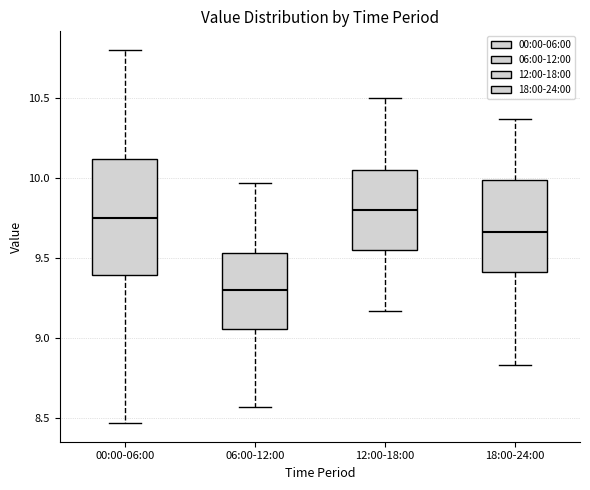

Reading left to right, read every box against the y-axis: the position of its median line, the range the box covers, and the ends of its whiskers. The values are not printed on the chart, so give them approximately, as read against the axis.

00:00-06:00: median 9.75, box 9.40 to 10.10, whiskers 8.45 to 10.80
06:00-12:00: median 9.30, box 9.05 to 9.55, whiskers 8.55 to 9.95
12:00-18:00: median 9.80, box 9.55 to 10.05, whiskers 9.15 to 10.50
18:00-24:00: median 9.65, box 9.40 to 10.00, whiskers 8.85 to 10.35